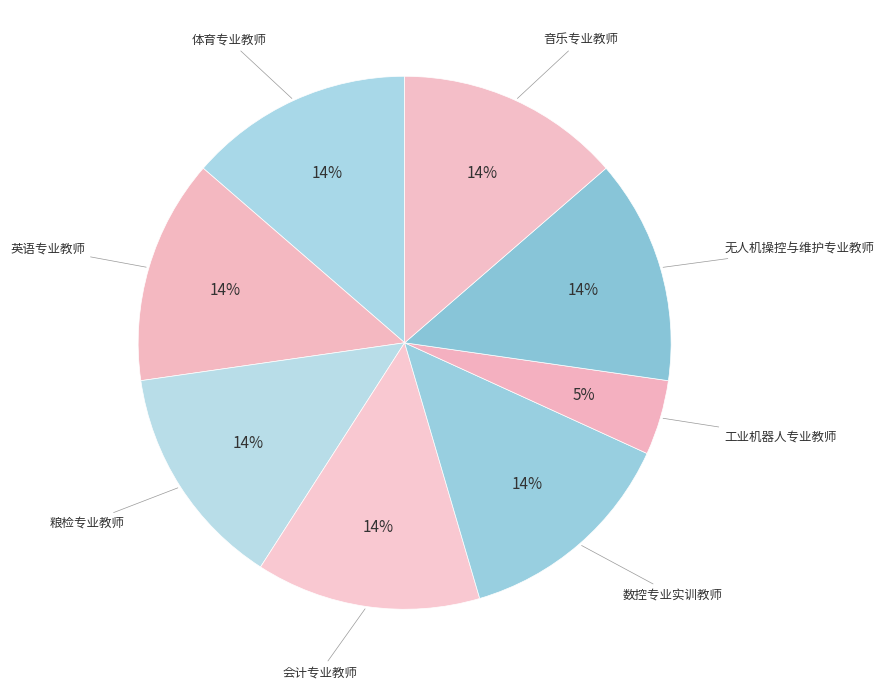

How many segments does this pie chart have?

8